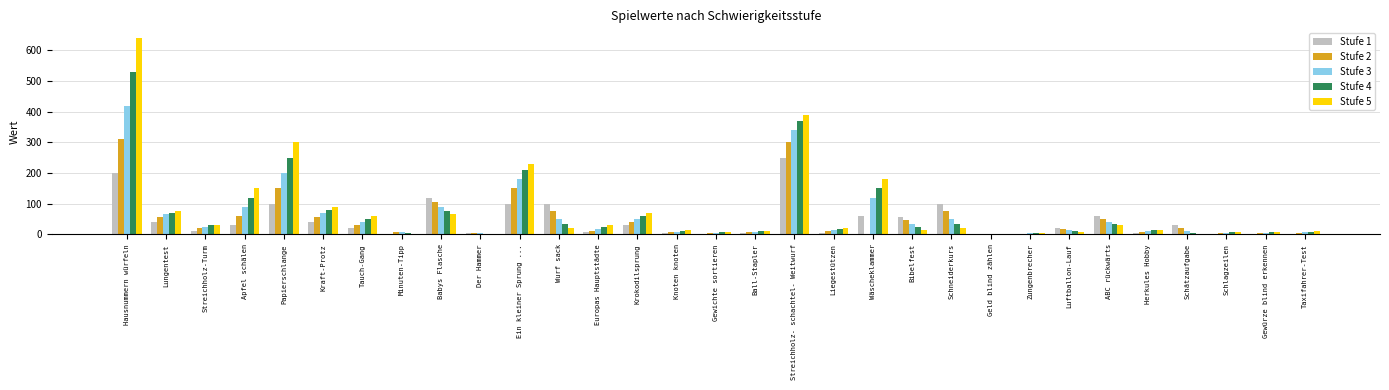

Is the value of Stufe 5 at Luftballon-Lauf greater than the value of Stufe 1 at Lungentest?

No